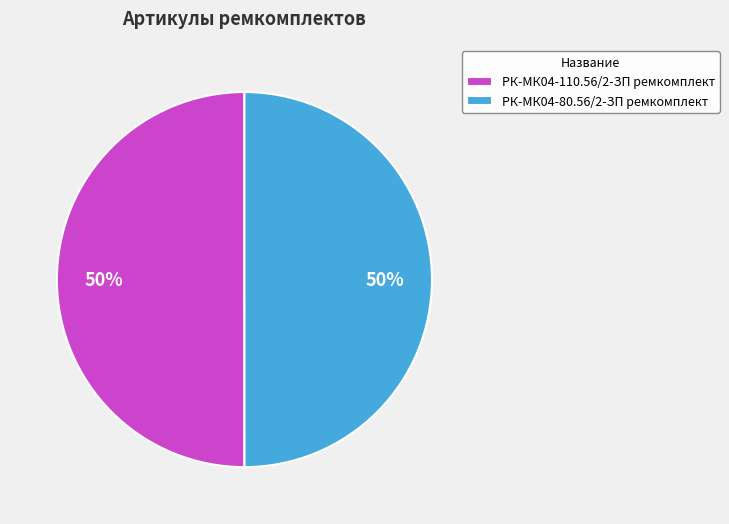

What percentage is the РК-МК04-80.56/2-ЗП ремкомплект slice, to the nearest percent?

50%